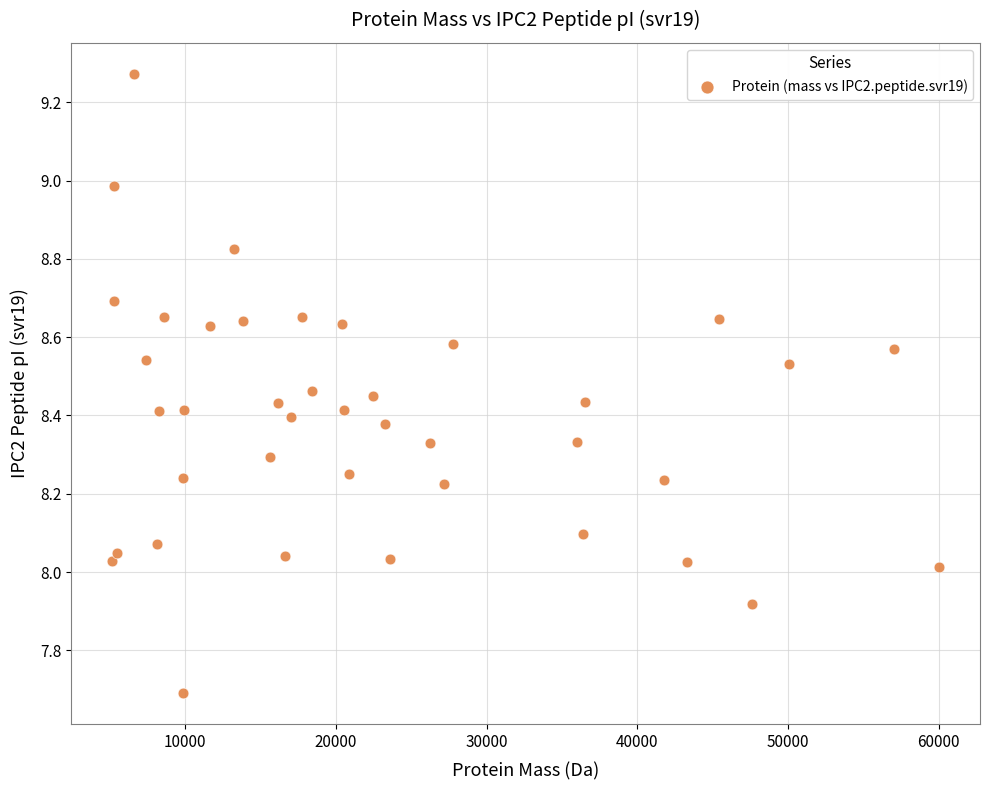

What is the range of X values (max minus min)?

54840.6